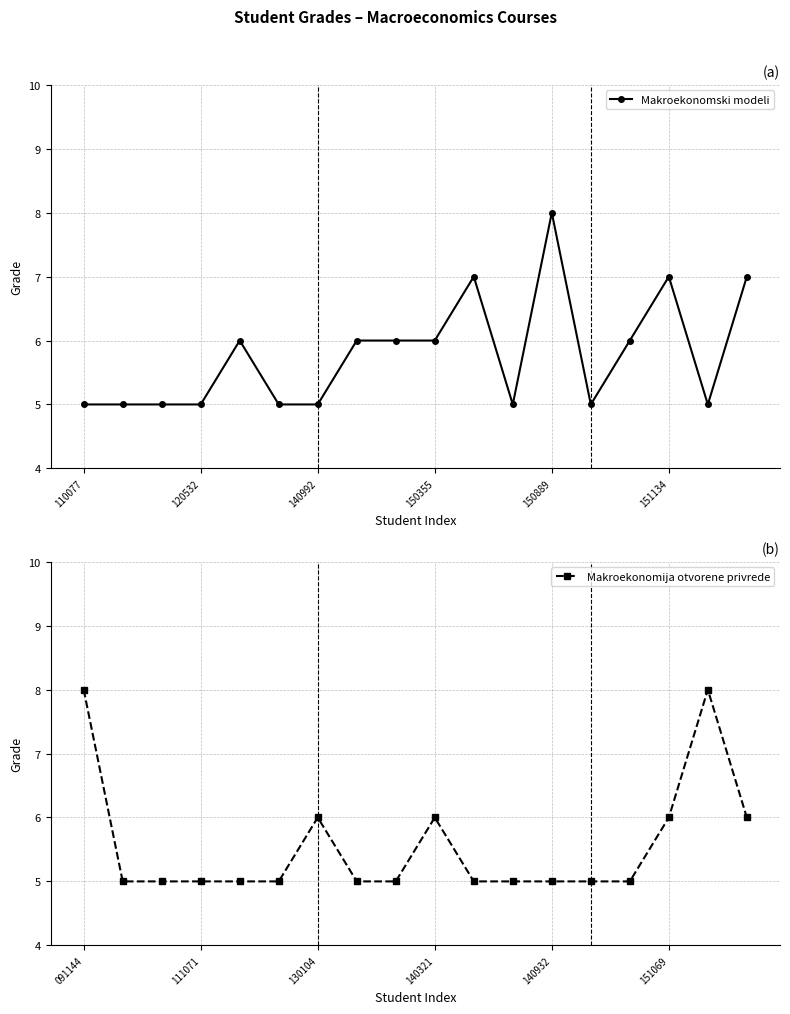

What is the sum of all Makroekonomski modeli values?

104